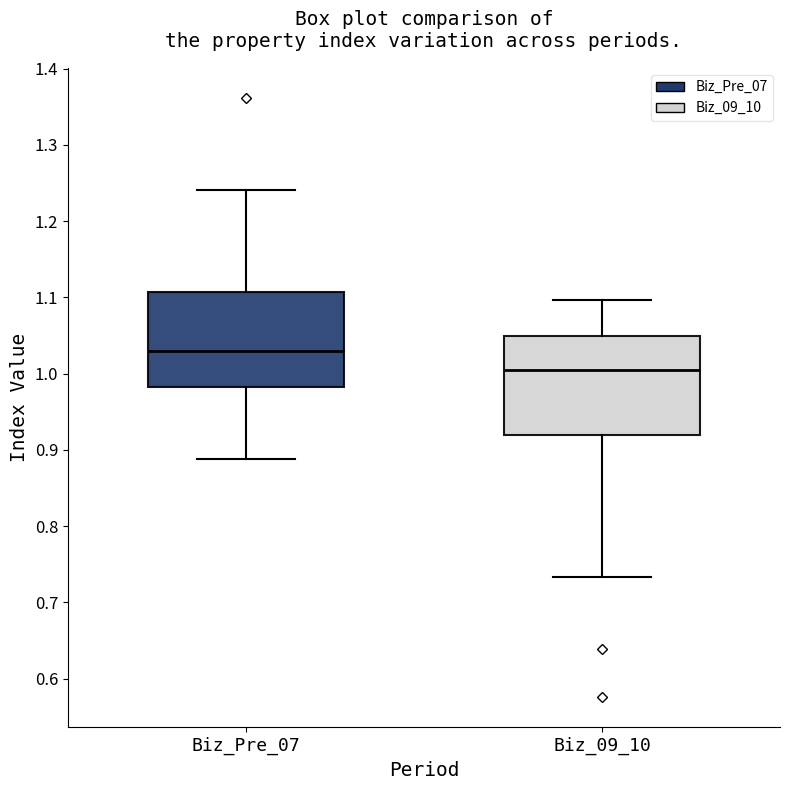

Reading left to right, read every box against the y-axis: the position of its median line, the range the box covers, and the ends of its whiskers. The values are not printed on the chart, so give them approximately, as read against the axis.

Biz_Pre_07: median 1.03, box 0.98 to 1.11, whiskers 0.89 to 1.24
Biz_09_10: median 1.00, box 0.92 to 1.05, whiskers 0.73 to 1.10